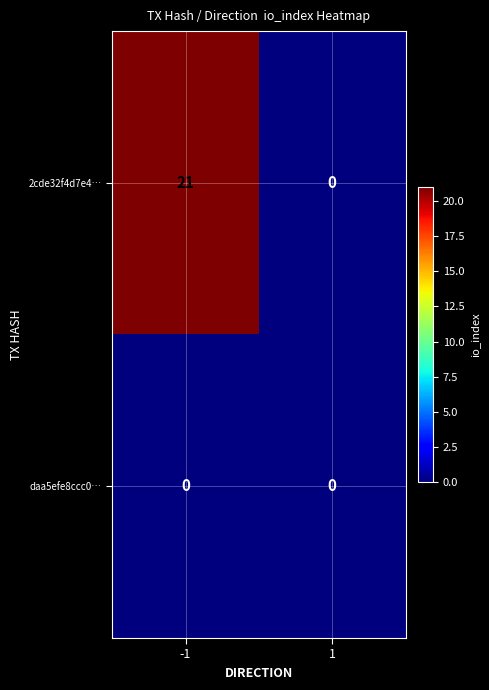

Reading right to left, extract all data points from this chart.

2cde32f4d7e4…: 0	21
daa5efe8ccc0…: 0	0